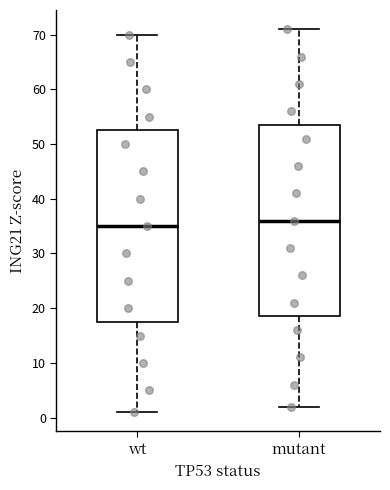

Where does the lower whisker of the box for wt end on the y-axis? The values are not printed on the chart, so give them approximately, as read against the axis.

1